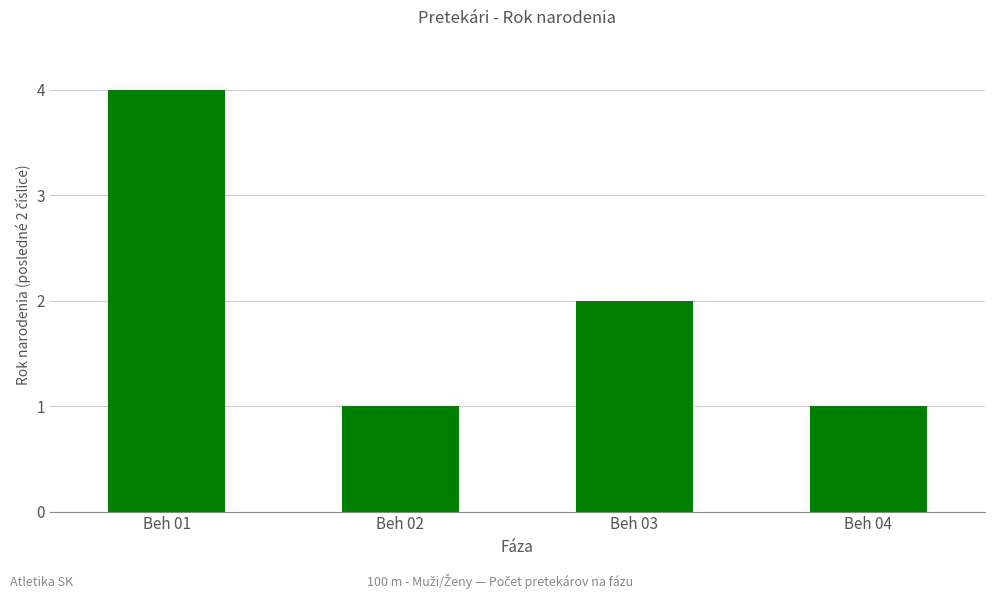

The chart shows a value of 6 at Beh 01. True or false?

False